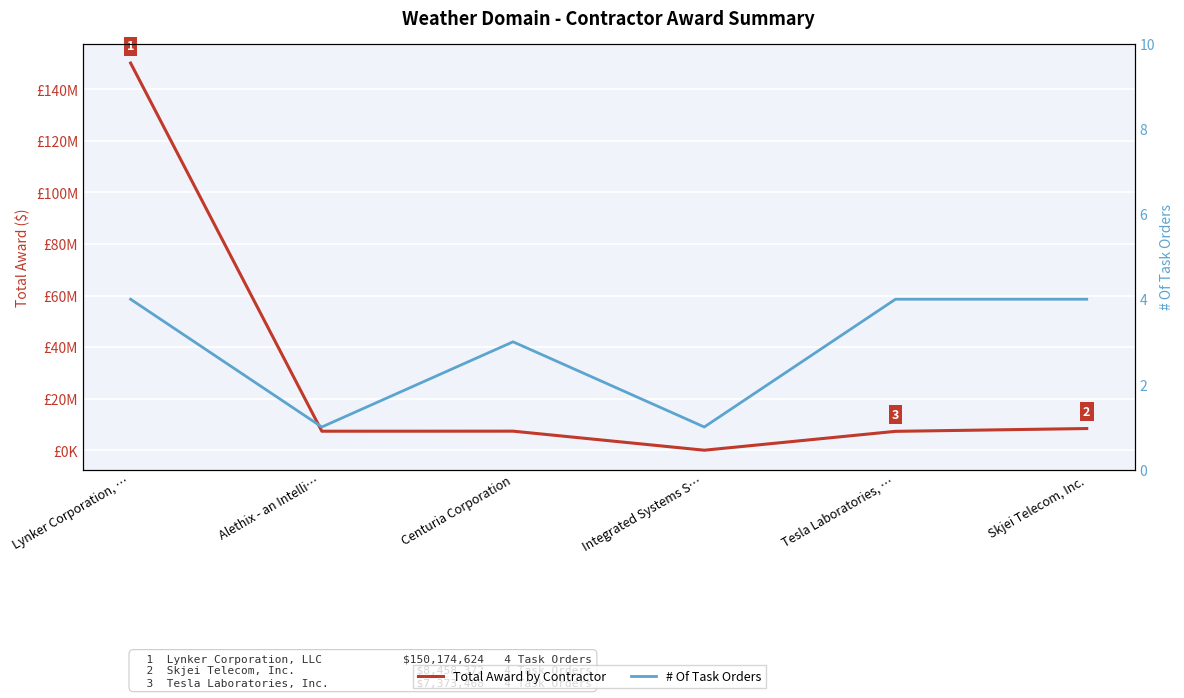

What is the difference between the Total Award by Contractor values at Integrated Systems S… and Centuria Corporation?

7385542.1